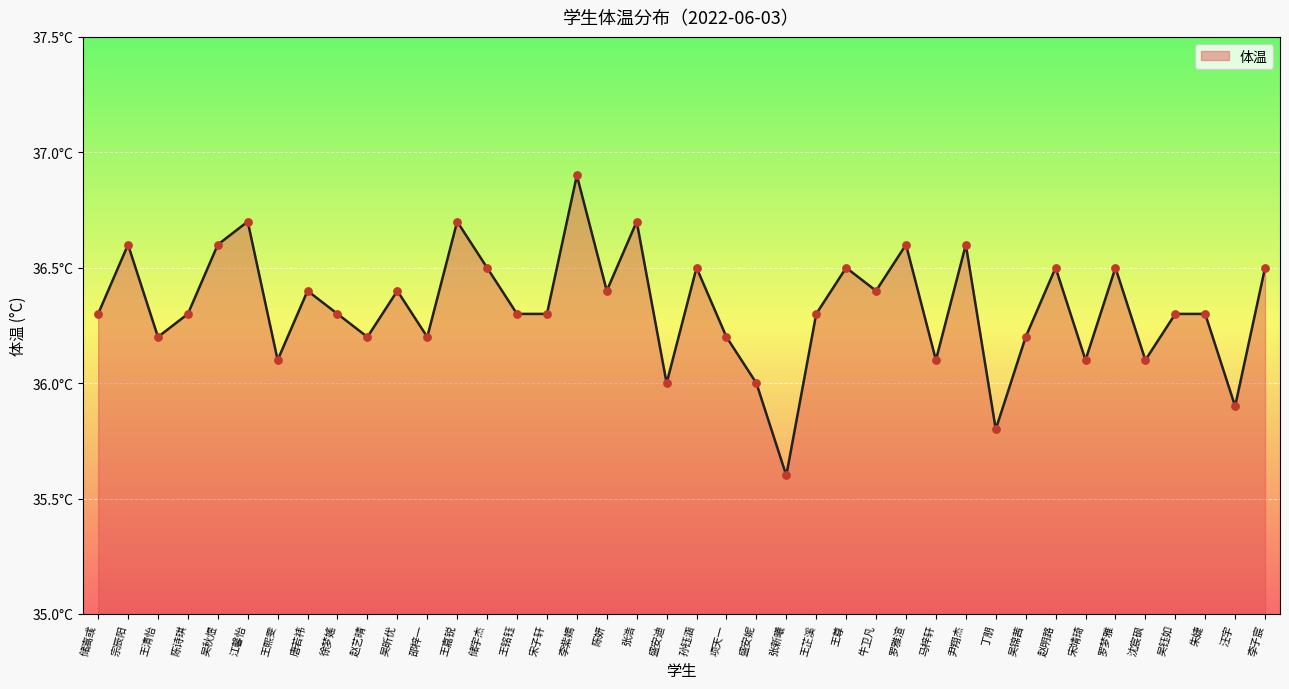

What is the change in value from 陈妍 to 宋靖琦?

-0.3